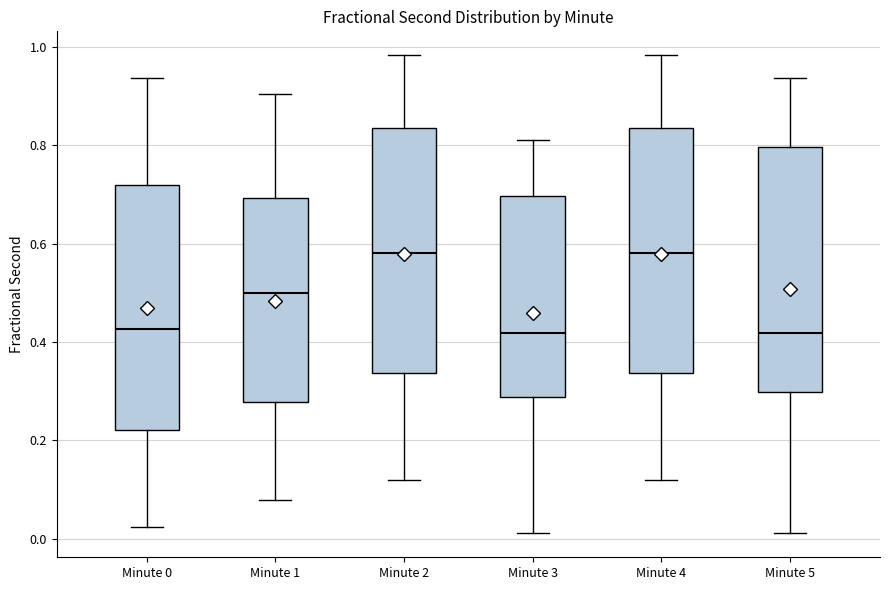

Where does the upper whisker of the box for Minute 3 end on the y-axis? The values are not printed on the chart, so give them approximately, as read against the axis.

0.82